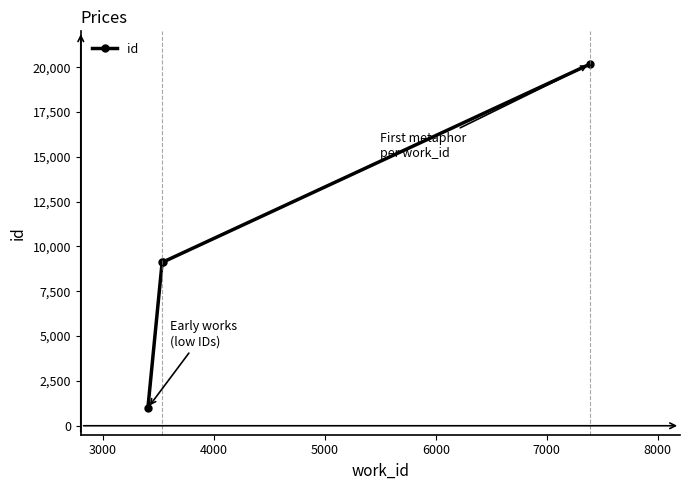

What is the greatest value displayed?

20176